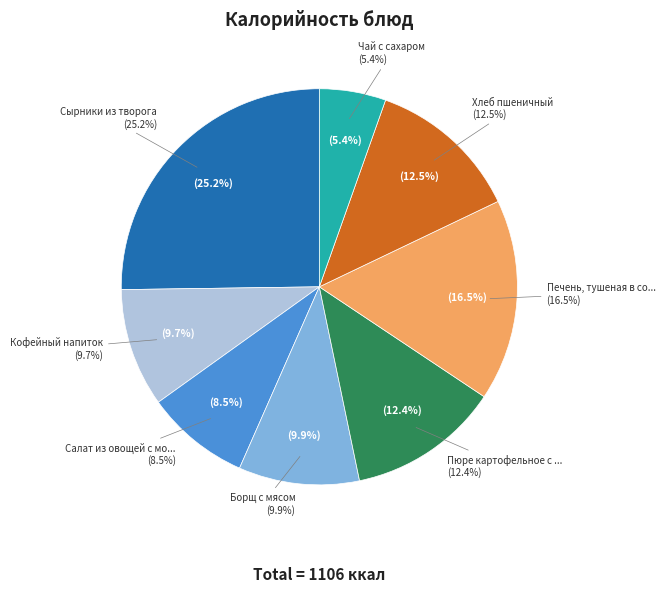

What percentage is the Хлеб пшеничный slice, to the nearest percent?

12%